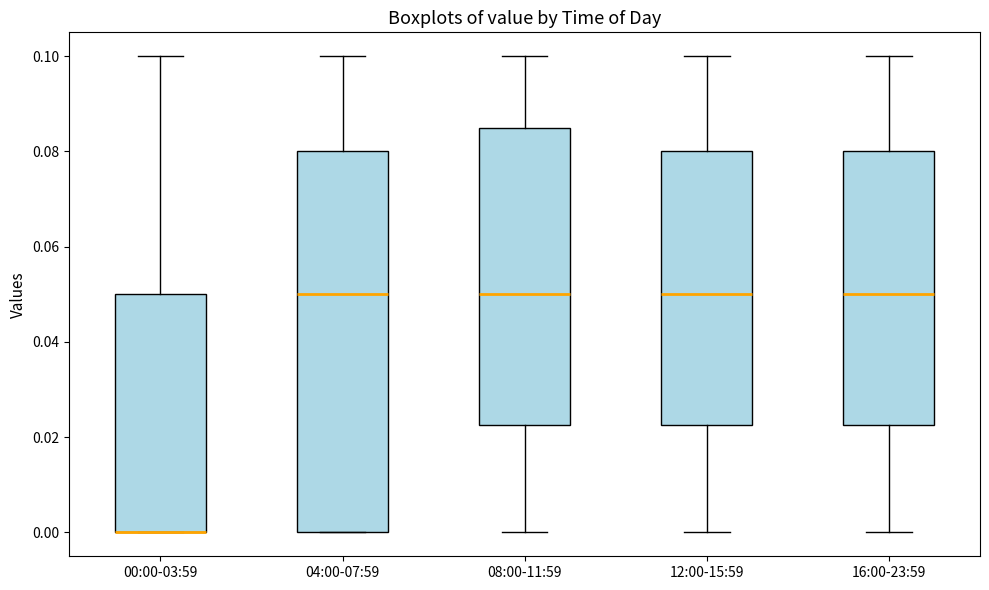

Reading left to right, read every box against the y-axis: the position of its median line, the range the box covers, and the ends of its whiskers. The values are not printed on the chart, so give them approximately, as read against the axis.

00:00-03:59: median 0.000 (drawn on the box's lower edge), box 0.000 to 0.050, whiskers 0.000 to 0.100
04:00-07:59: median 0.050, box 0.000 to 0.080, whiskers 0.000 to 0.100
08:00-11:59: median 0.050, box 0.022 to 0.086, whiskers 0.000 to 0.100
12:00-15:59: median 0.050, box 0.022 to 0.080, whiskers 0.000 to 0.100
16:00-23:59: median 0.050, box 0.022 to 0.080, whiskers 0.000 to 0.100